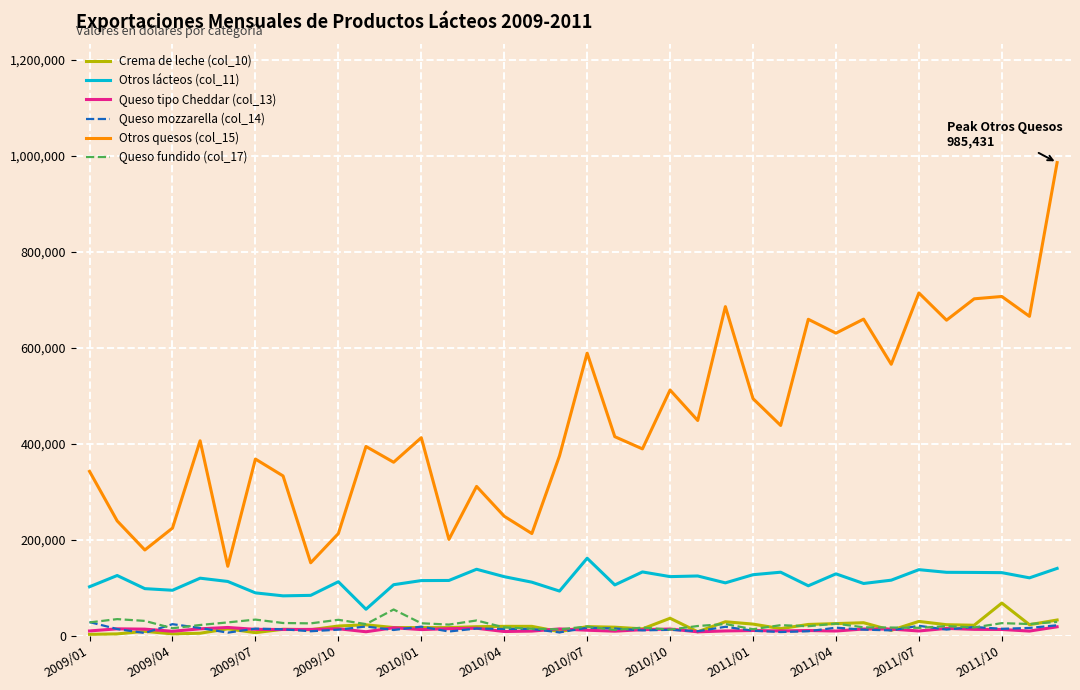

Which series has the largest range (max minus min)?

Otros quesos (col_15)